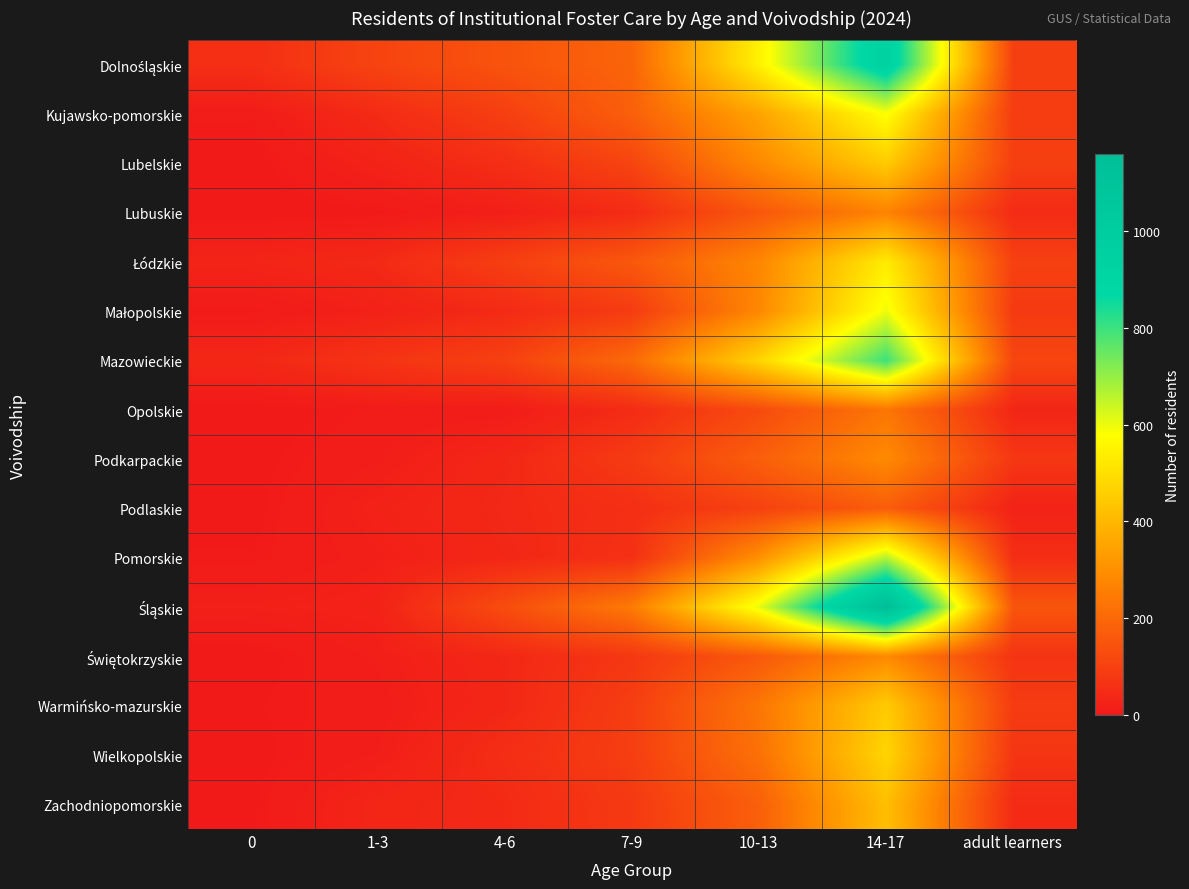

Which has a higher value, 4-6 or 14-17?

14-17